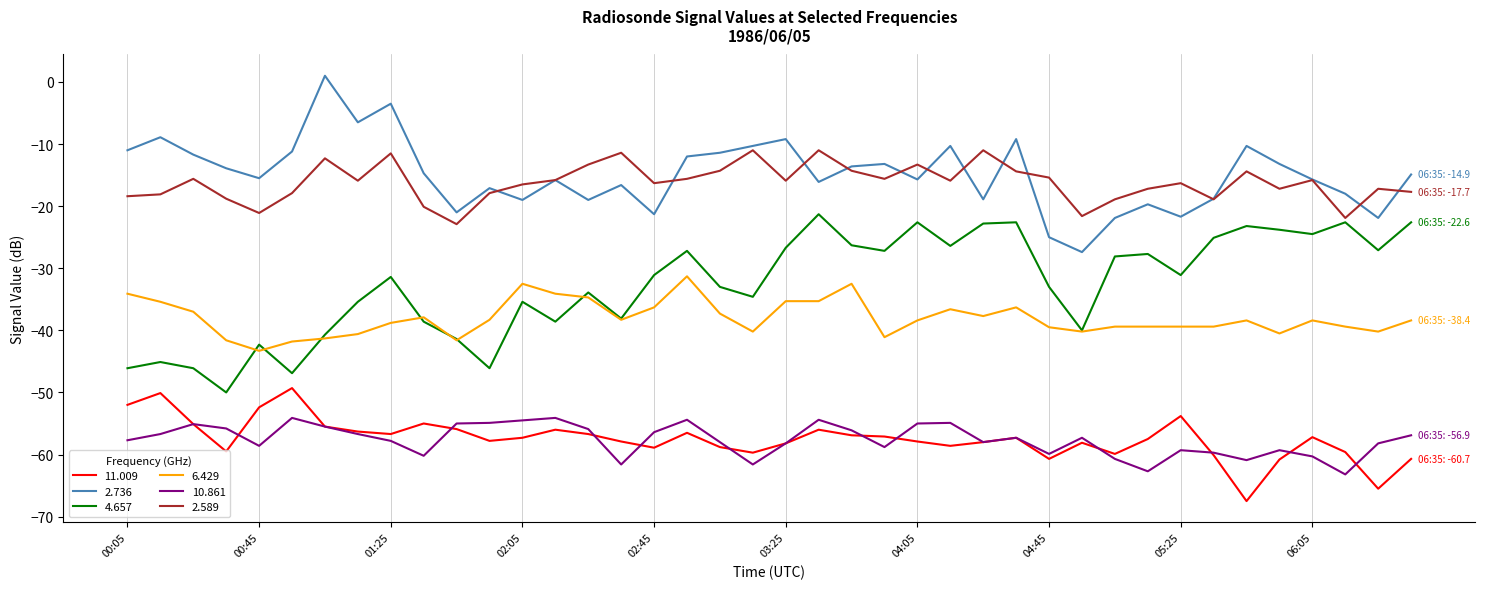

List the series in order of their peak value, highest first.

2.736, 2.589, 4.657, 6.429, 11.009, 10.861